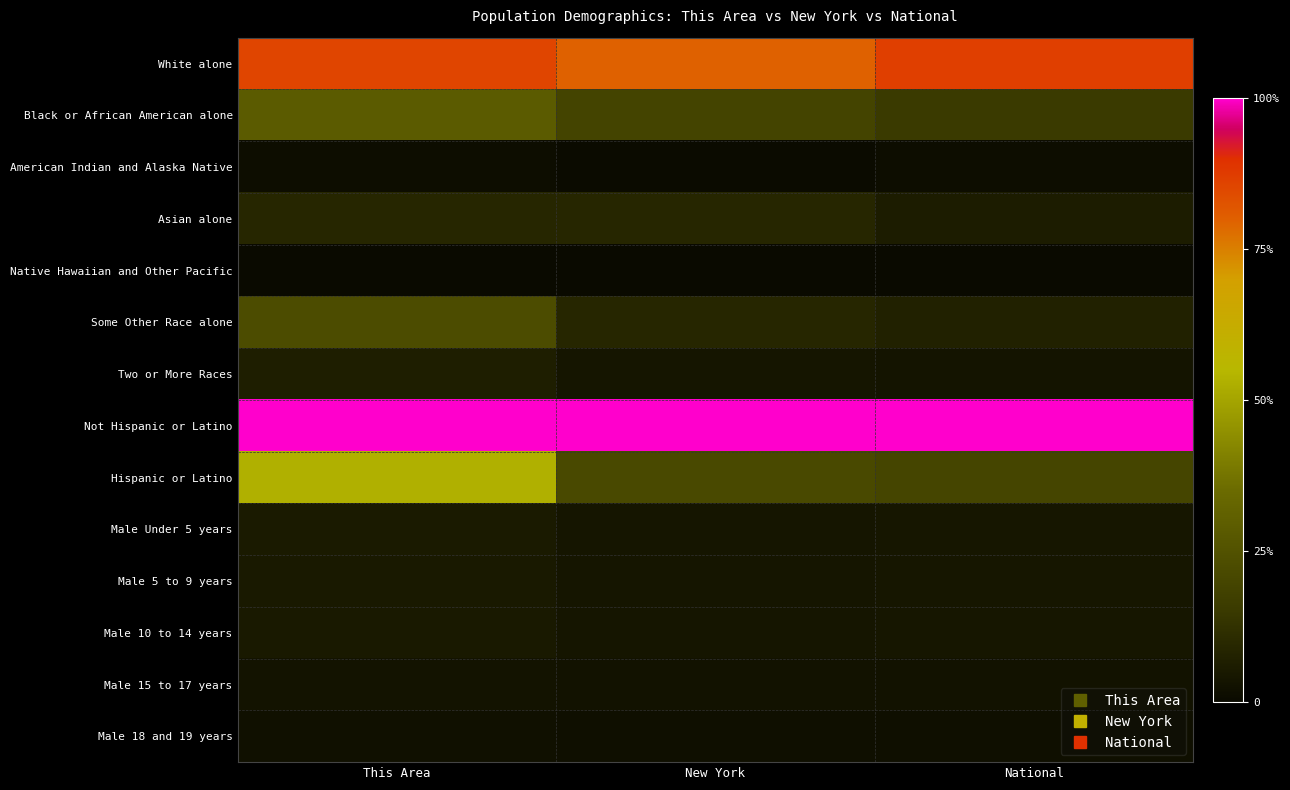

What is the spread (max minus min) of values at New York?

1.0